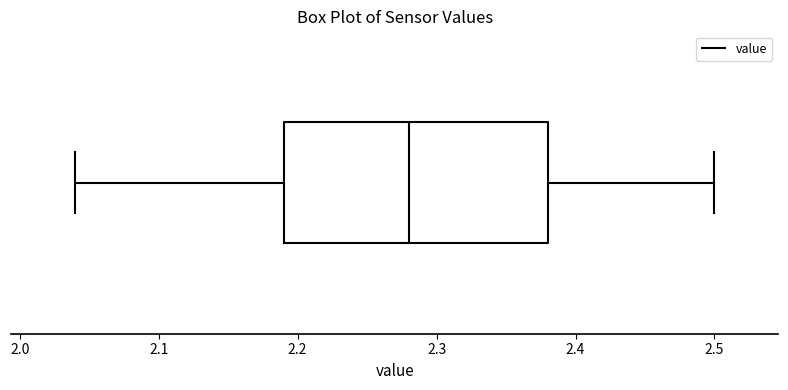

Transcribe this box plot: give where the median line is, the range the box spans, and where the two whiskers end, as read against the x-axis. The values are not printed on the chart, so give them approximately, as read against the axis.

median 2.28, box 2.19 to 2.38, whiskers 2.04 to 2.50